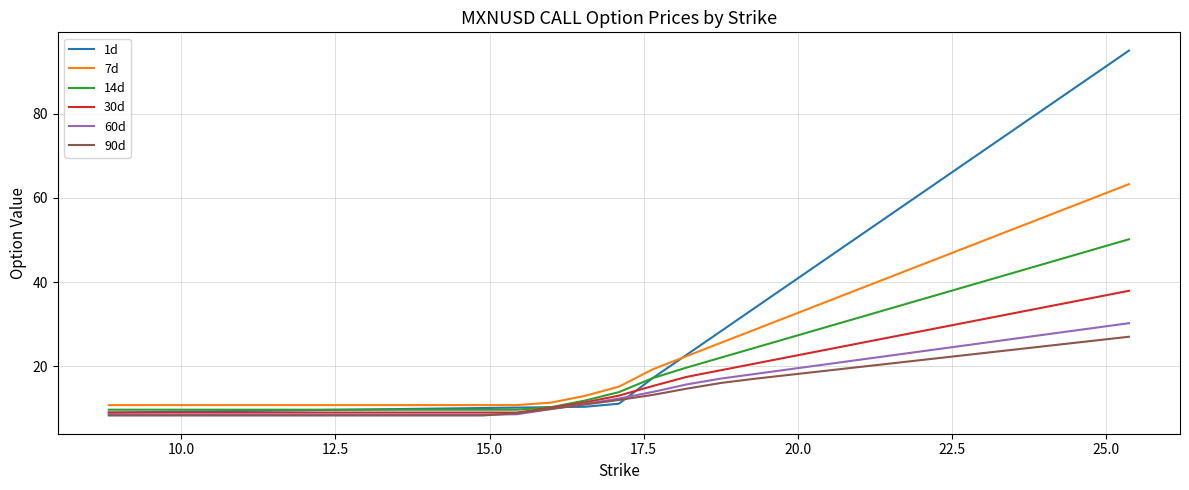

Which series has the largest range (max minus min)?

1d